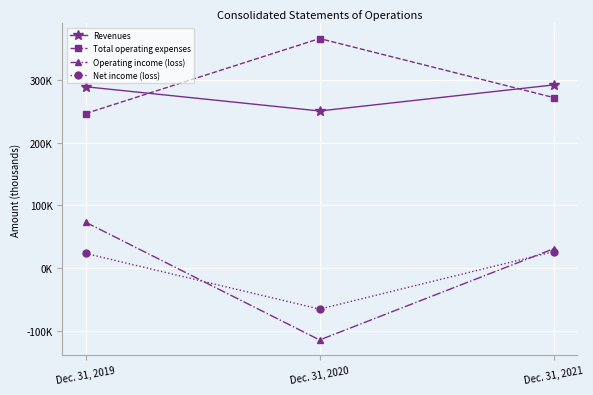

What is the sum of the Revenues values at Dec. 31, 2019 and Dec. 31, 2021?

582082